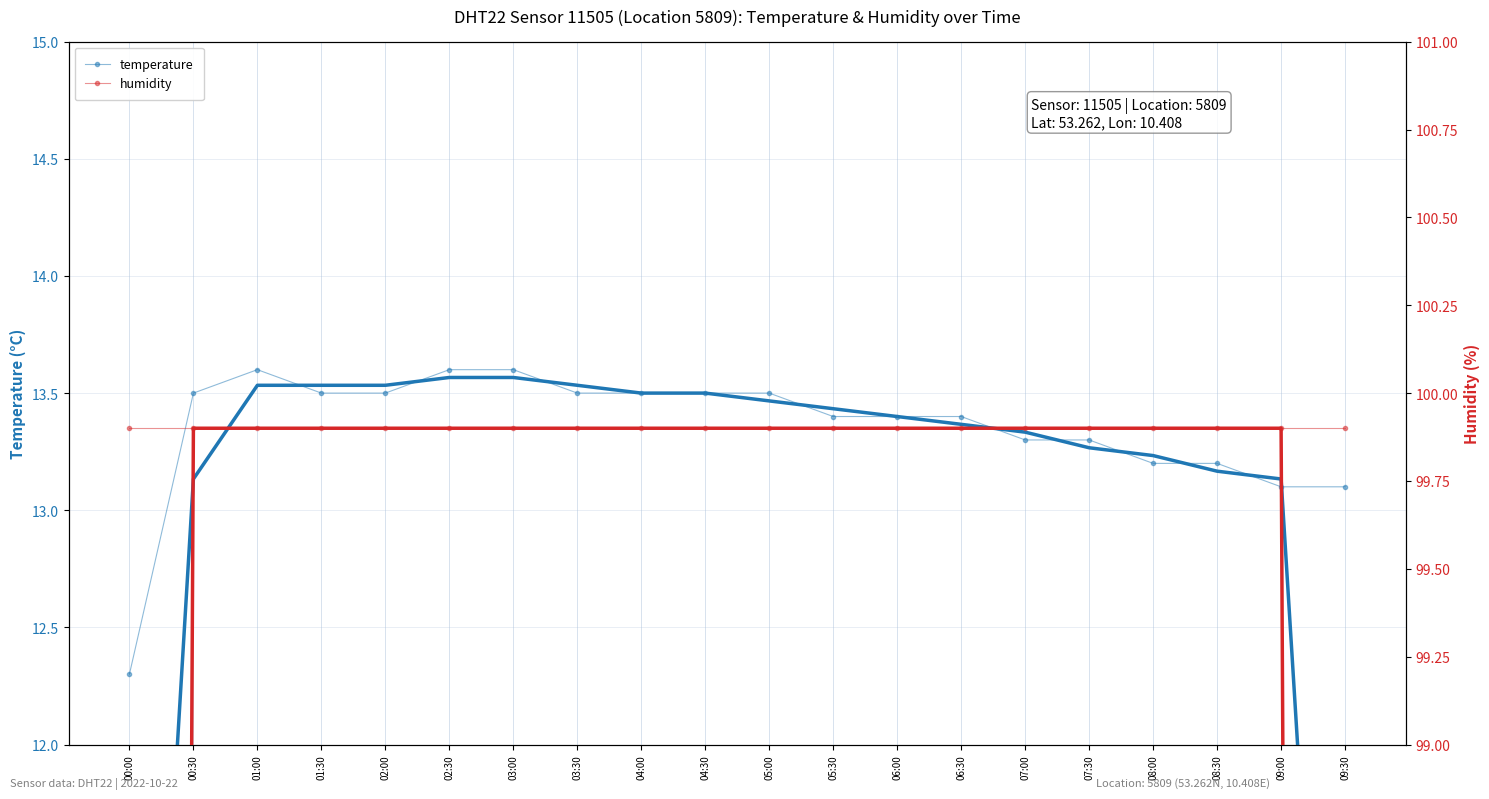

What is the approximate value of humidity at 06:30?

99.9